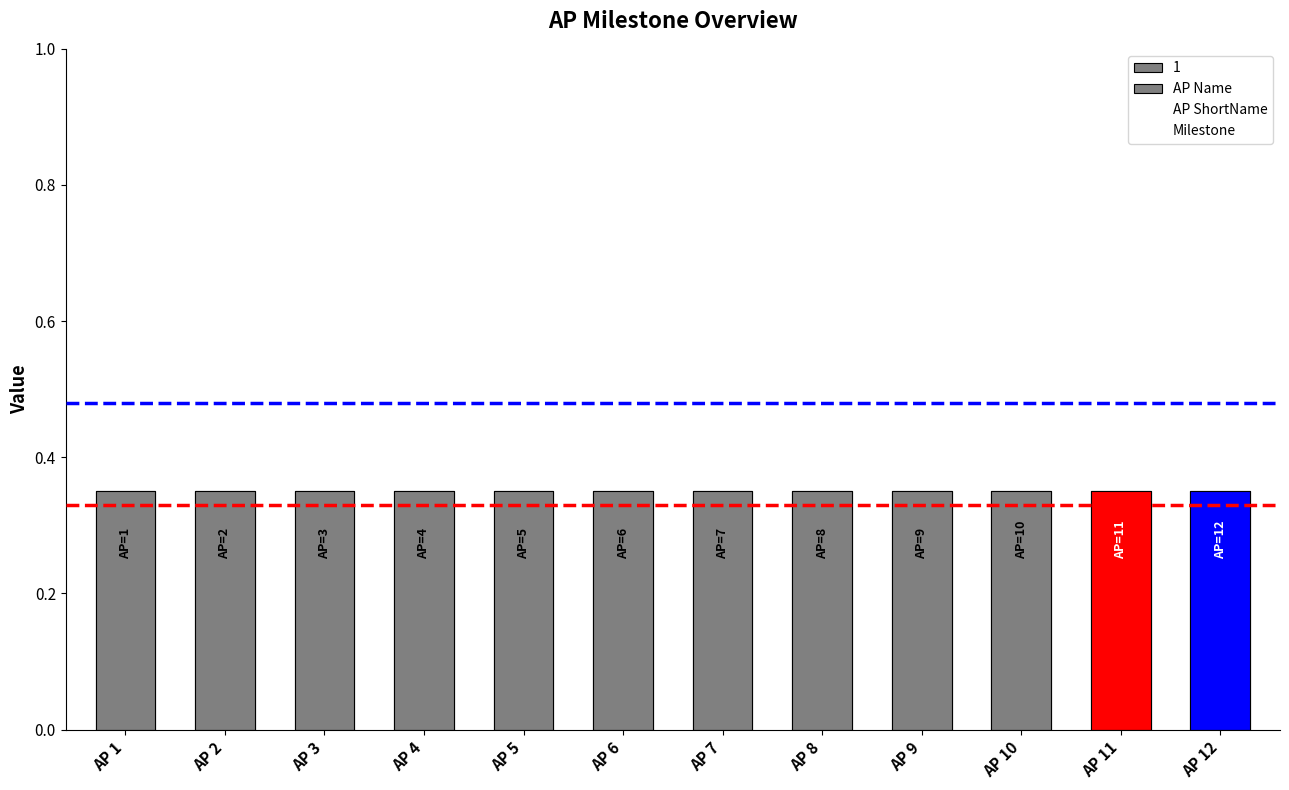

What is the value of the AP Name bar at the 5th from the left?

0.3